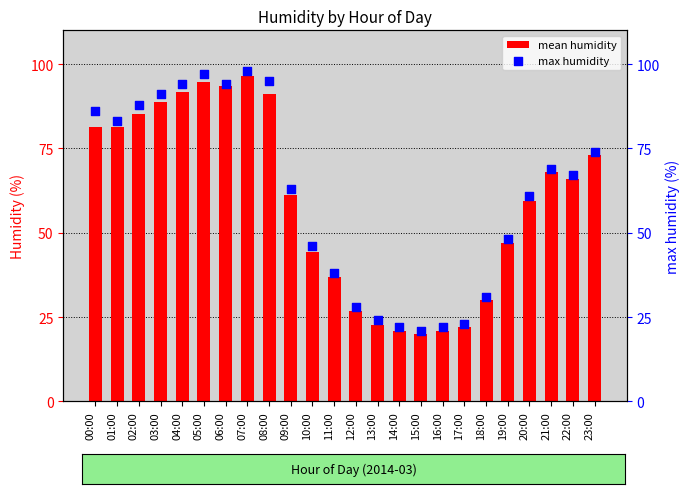

Which series has the largest total across all categories?

max humidity